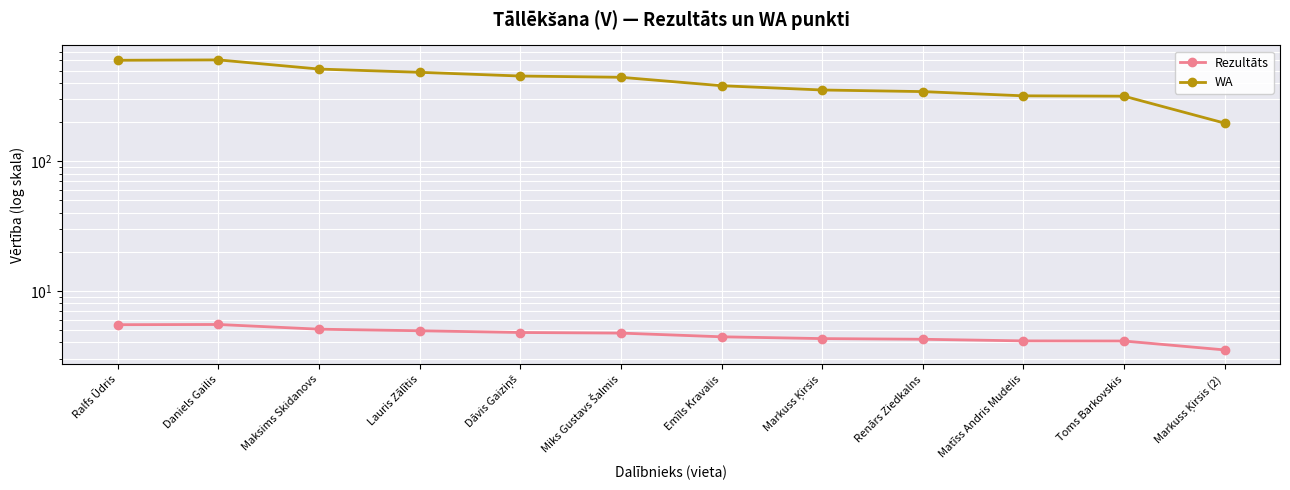

True or false: WA and Rezultāts intersect in this chart.

False